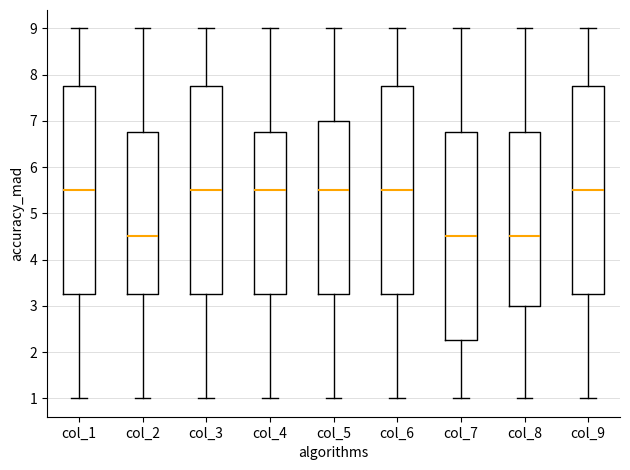

Reading left to right, read every box against the y-axis: the position of its median line, the range the box covers, and the ends of its whiskers. The values are not printed on the chart, so give them approximately, as read against the axis.

col_1: median 5.5, box 3.3 to 7.8, whiskers 1.0 to 9.0
col_2: median 4.5, box 3.3 to 6.8, whiskers 1.0 to 9.0
col_3: median 5.5, box 3.3 to 7.8, whiskers 1.0 to 9.0
col_4: median 5.5, box 3.3 to 6.8, whiskers 1.0 to 9.0
col_5: median 5.5, box 3.3 to 7.0, whiskers 1.0 to 9.0
col_6: median 5.5, box 3.3 to 7.8, whiskers 1.0 to 9.0
col_7: median 4.5, box 2.3 to 6.8, whiskers 1.0 to 9.0
col_8: median 4.5, box 3.0 to 6.8, whiskers 1.0 to 9.0
col_9: median 5.5, box 3.3 to 7.8, whiskers 1.0 to 9.0